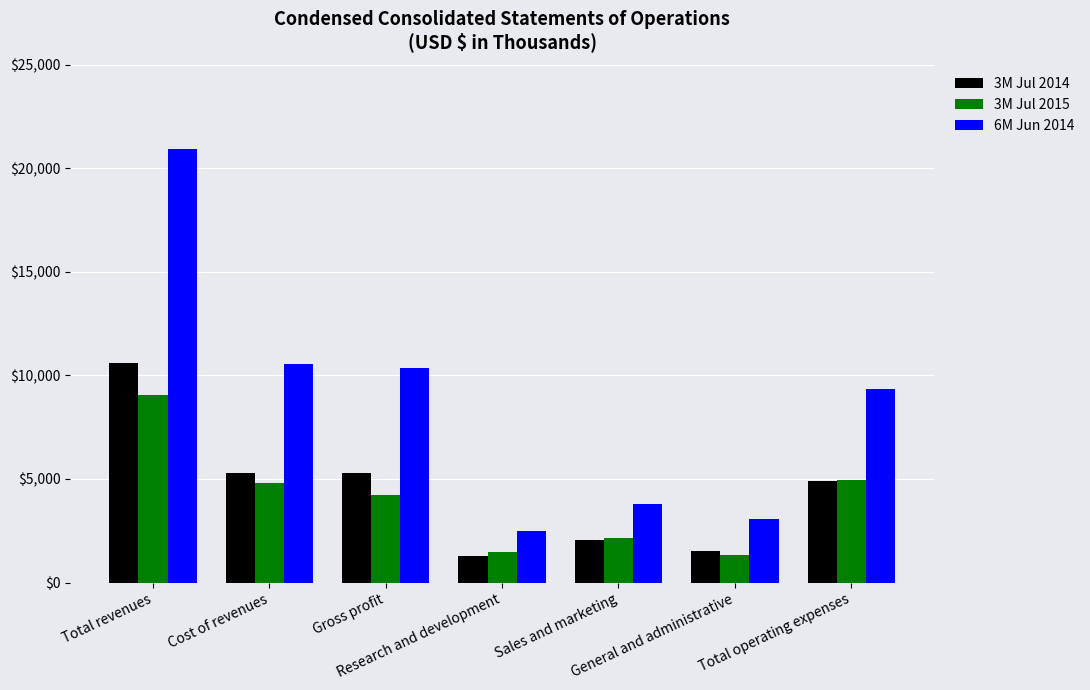

What is the label of the 1st bar from the left?

Total revenues